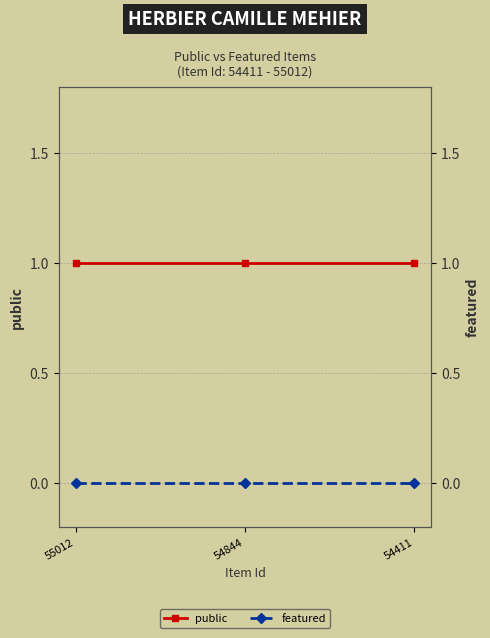

At 54411, list the series in order from largest to smallest.

public, featured